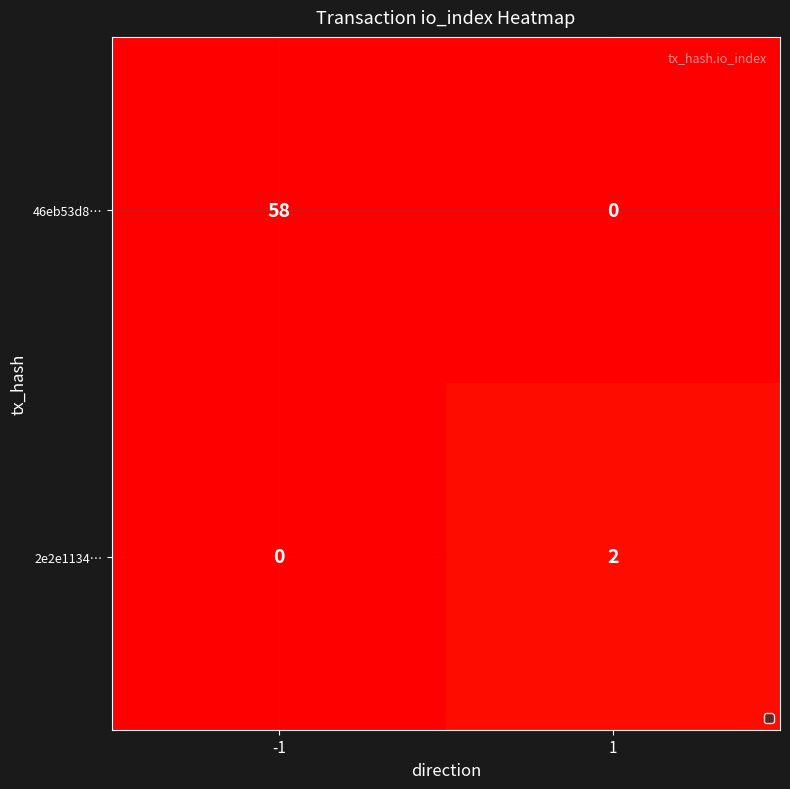

What is the average value of the 46eb53d8… series?

29